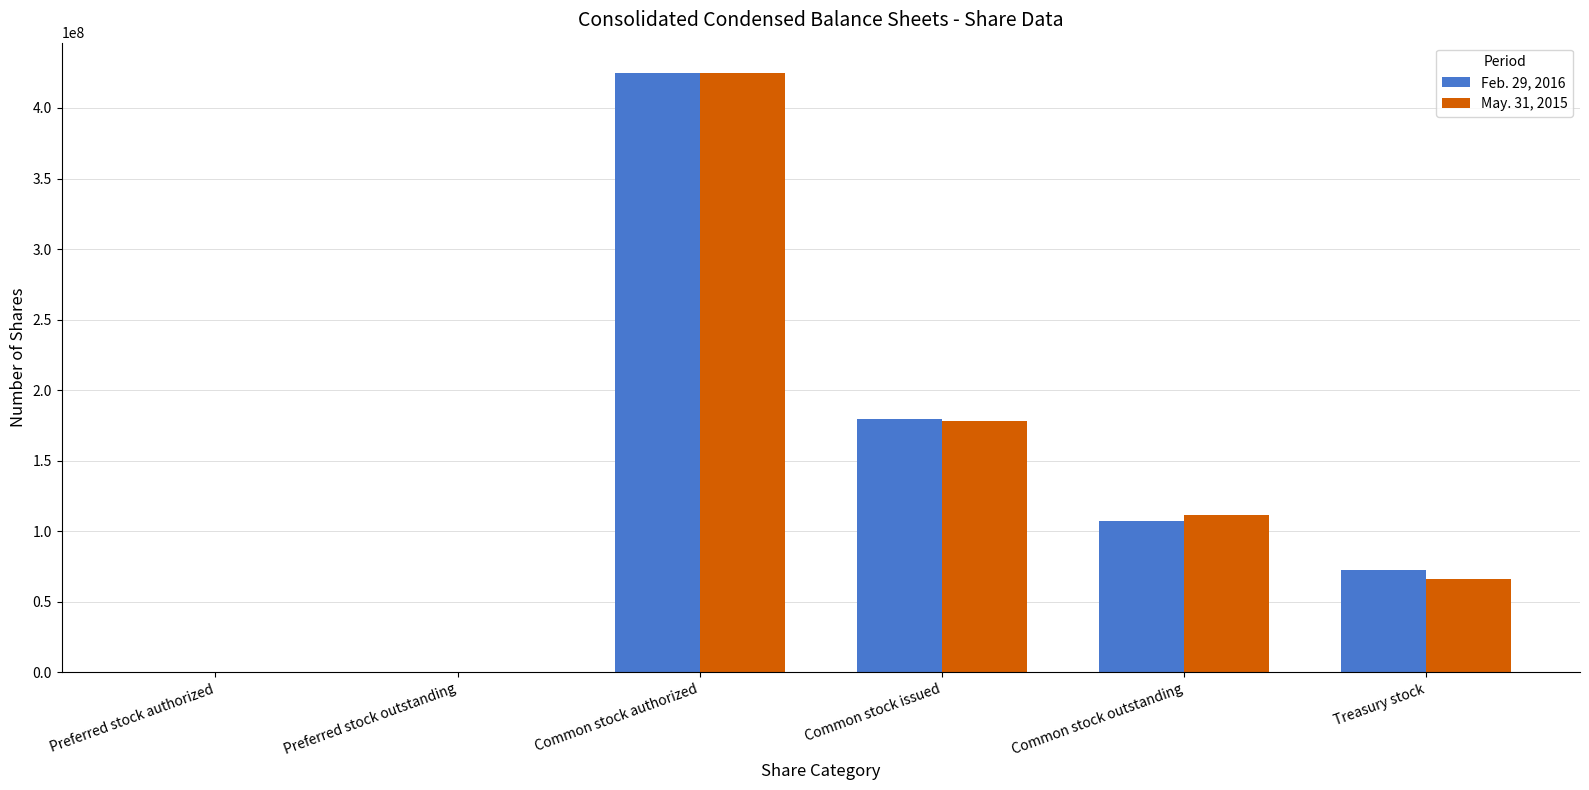

What is the maximum value for Feb. 29, 2016?

425000000